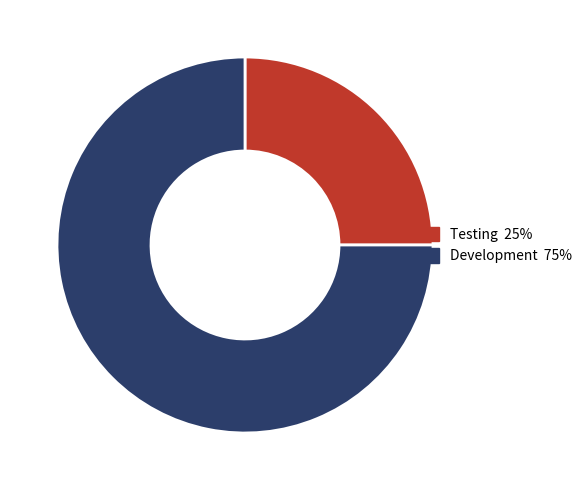

Is there a majority slice in this chart?

Yes